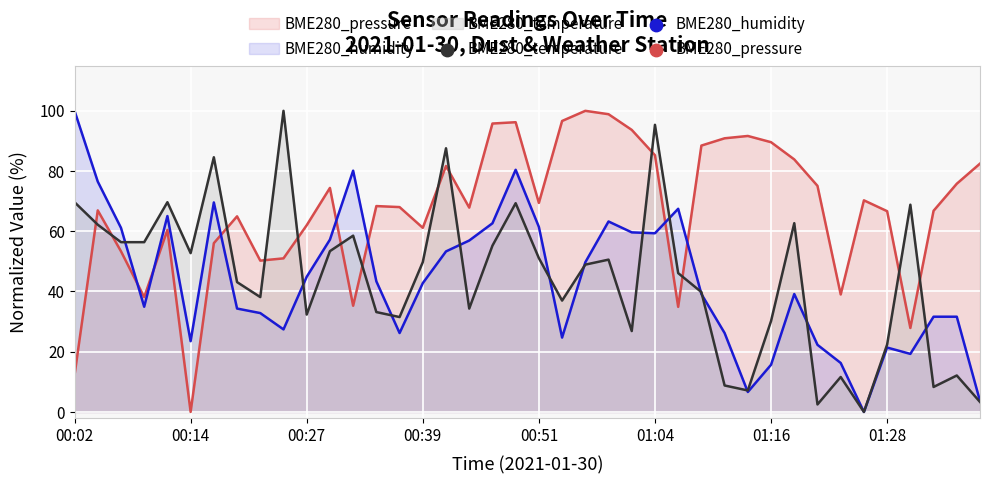

Is the value of BME280_pressure at 00:09 greater than the value of BME280_humidity at 00:19?

Yes